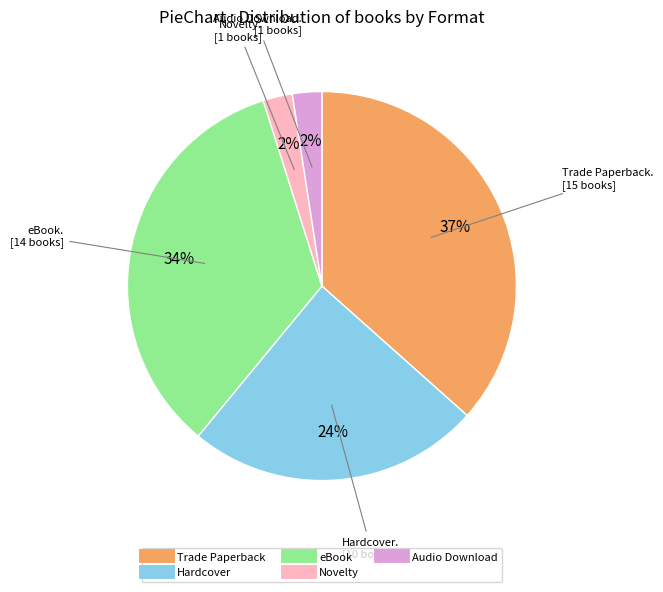

What percentage is the Novelty slice, to the nearest percent?

2%